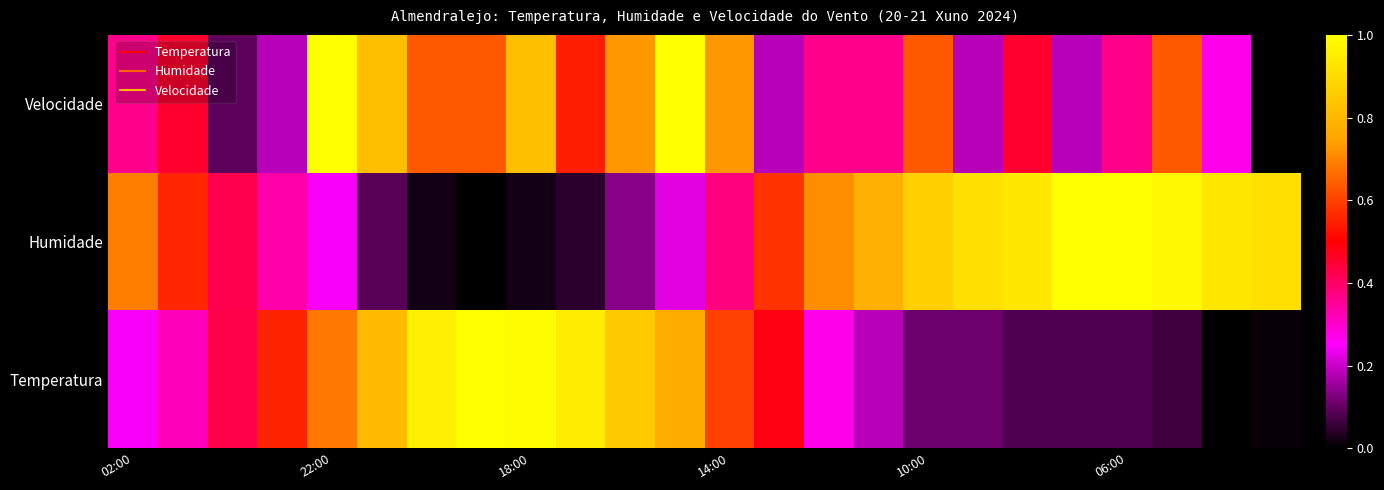

Which series has the largest total across all categories?

Humidade